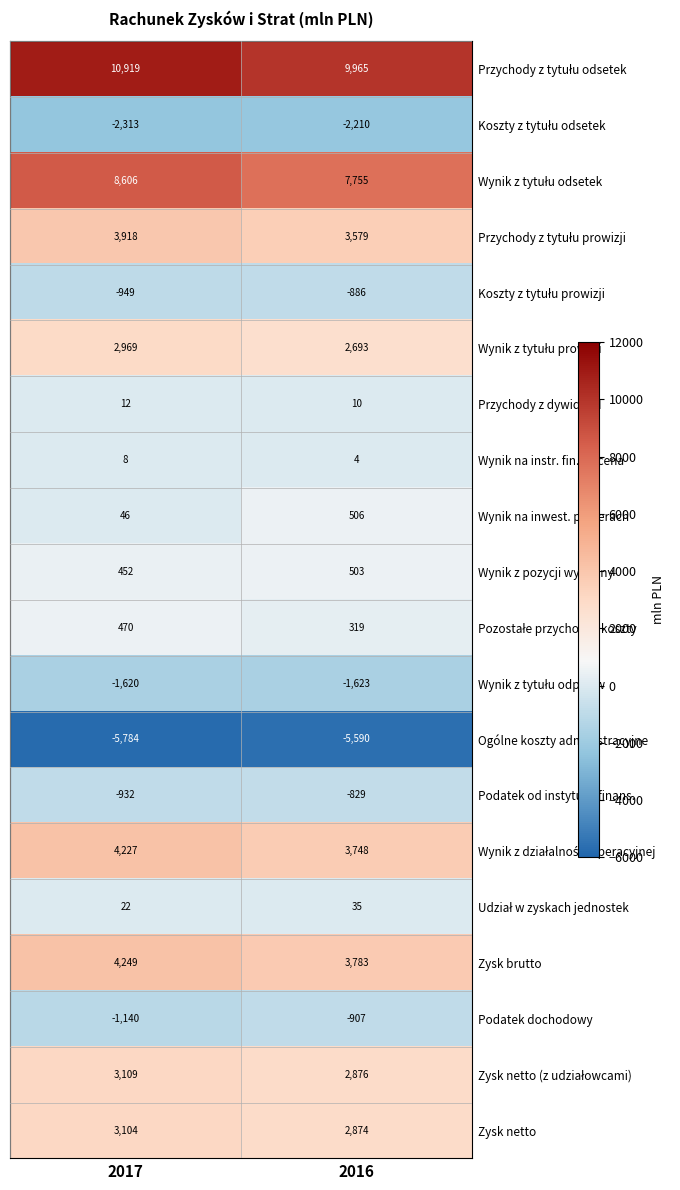

What is the sum of all Przychody z dywidend values?

22